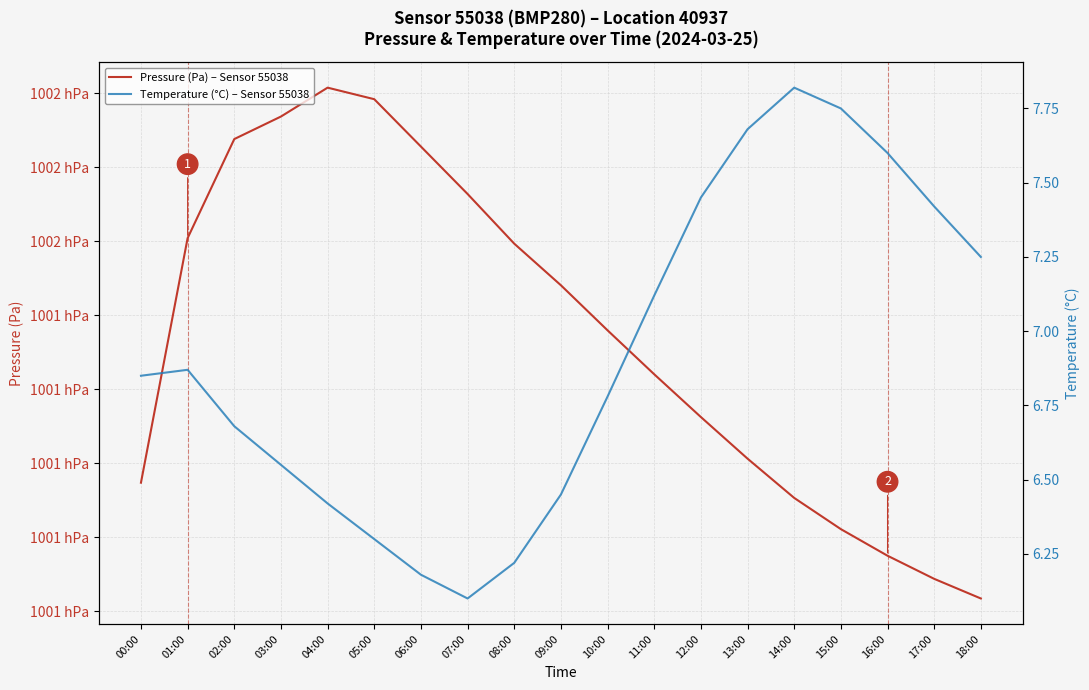

True or false: Temperature (°C) – Sensor 55038 and Pressure (Pa) – Sensor 55038 intersect in this chart.

False